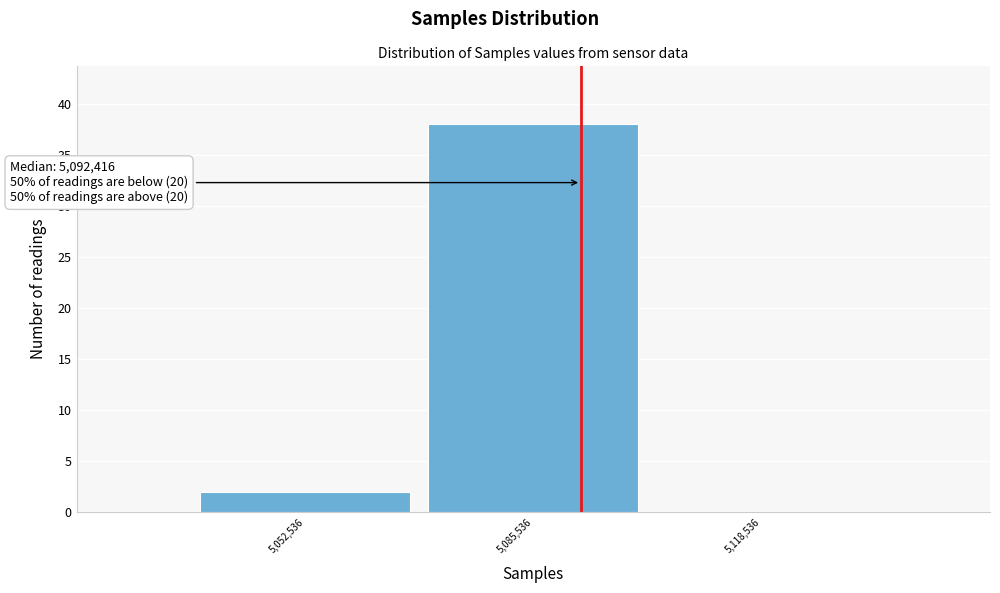

Over which range of the x-axis is the bar tallest?

5070000 to 5100000